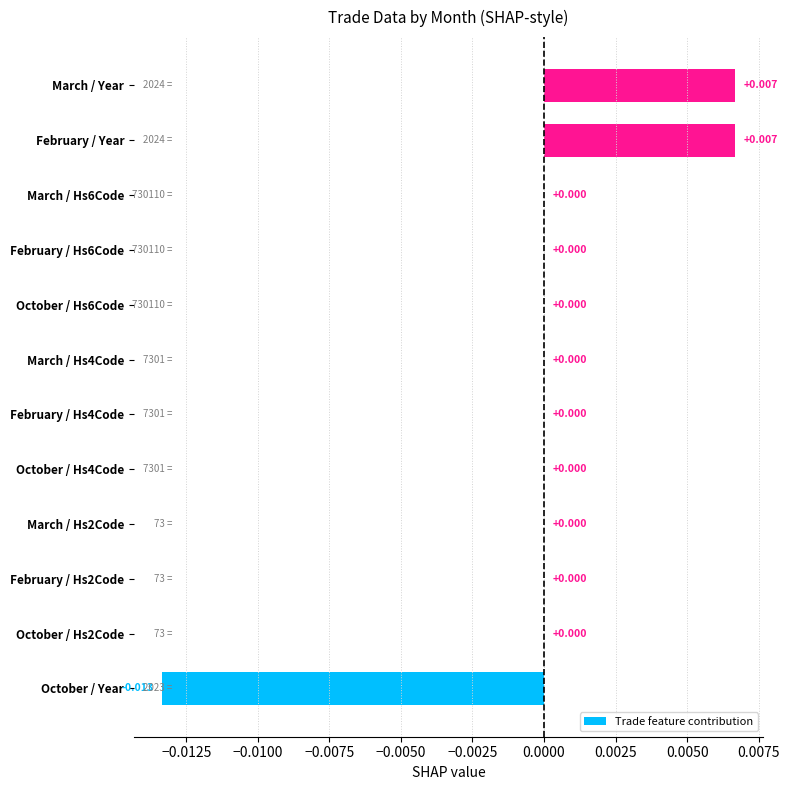

Between October / Hs4Code and March / Year, which is larger?

March / Year